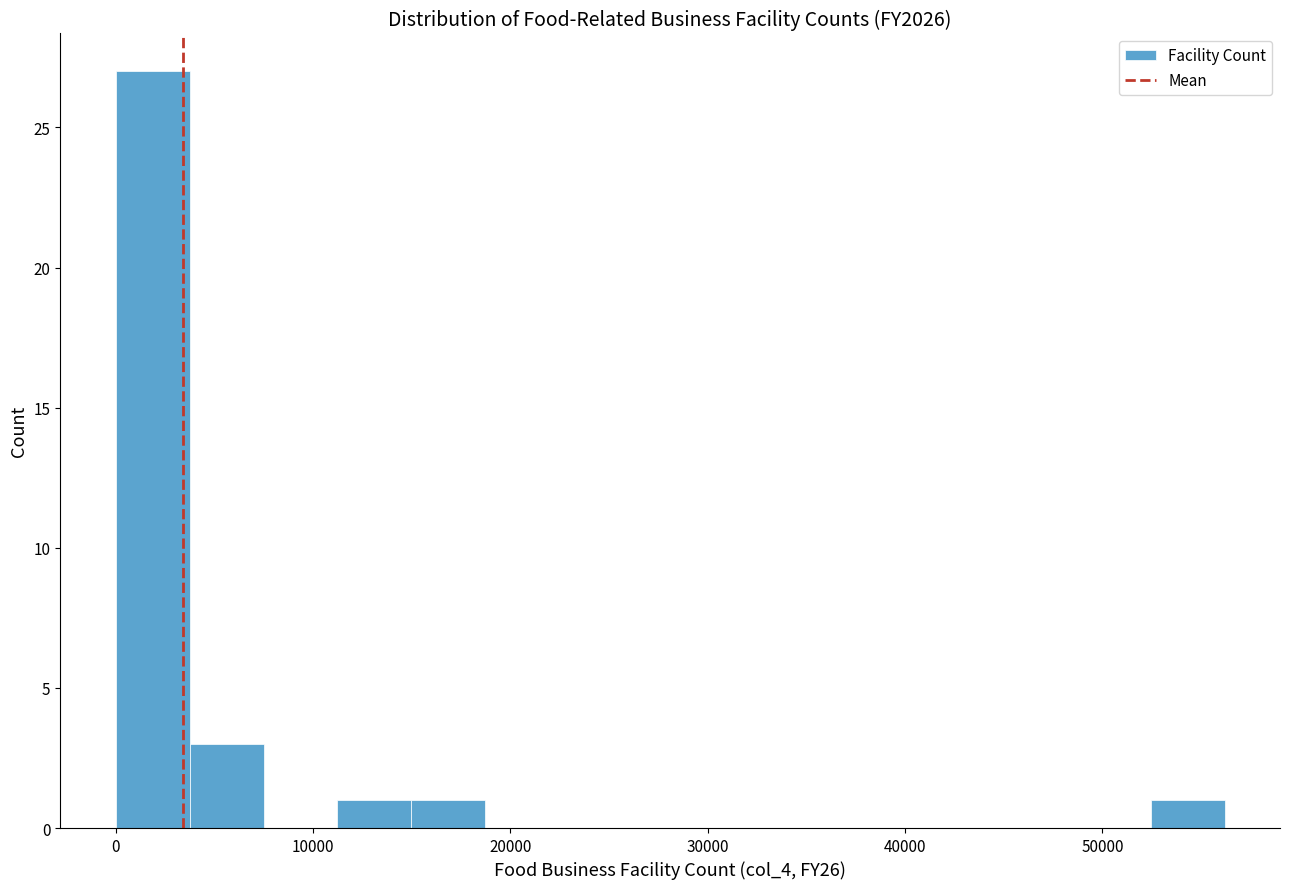

Read against the x-axis, roughly where is the centre of the tallest bar?

2000